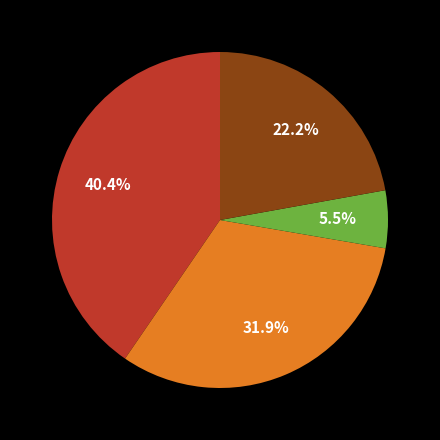

Count the number of slices in the pie.

4